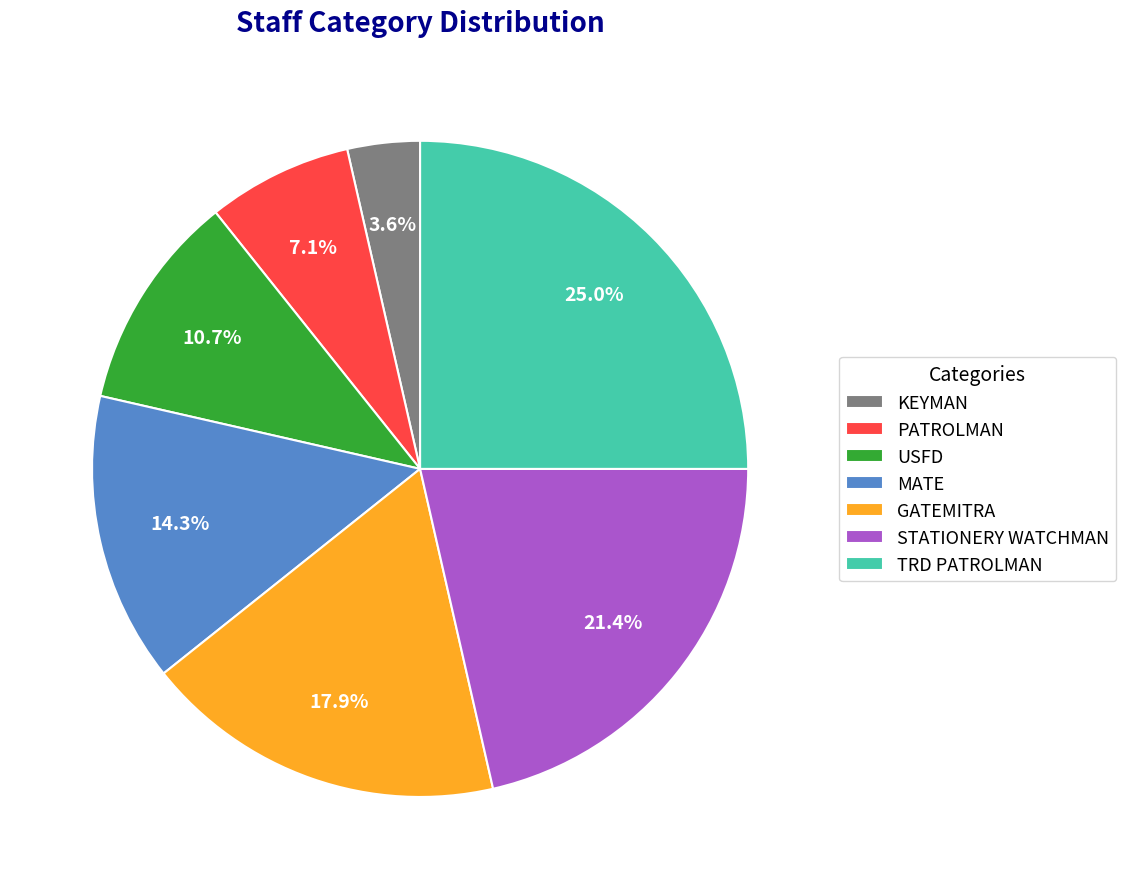

To the nearest percent, what is the difference between the KEYMAN and STATIONERY WATCHMAN slice percentages?

18%